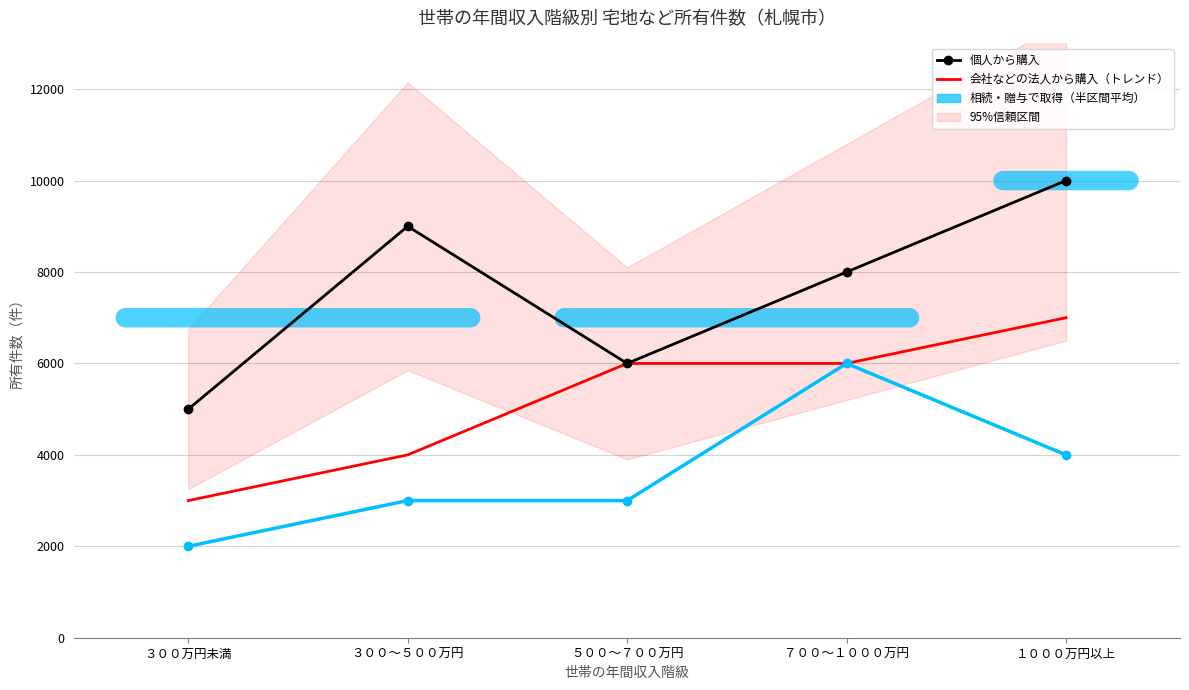

How many 会社などの法人から購入 values are between 4000 and 6000?

3